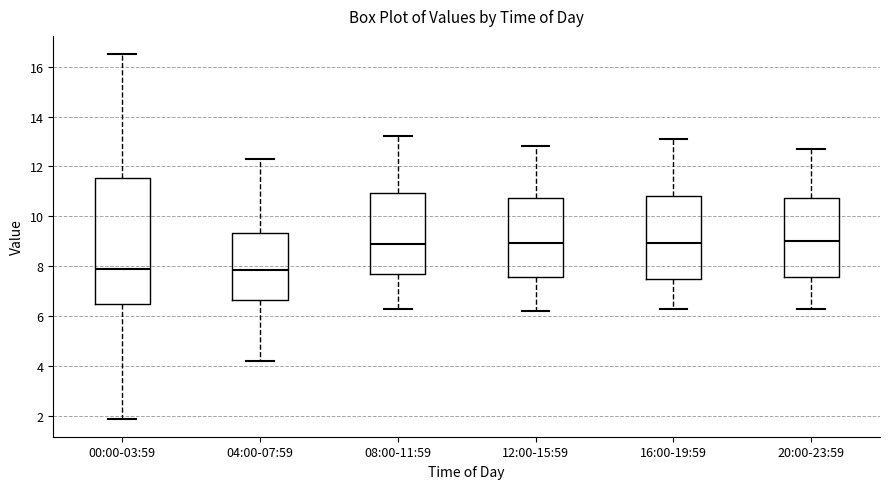

Reading left to right, read every box against the y-axis: the position of its median line, the range the box covers, and the ends of its whiskers. The values are not printed on the chart, so give them approximately, as read against the axis.

00:00-03:59: median 8.0, box 6.4 to 11.6, whiskers 2.0 to 16.6
04:00-07:59: median 7.8, box 6.6 to 9.4, whiskers 4.2 to 12.4
08:00-11:59: median 9.0, box 7.6 to 11.0, whiskers 6.4 to 13.2
12:00-15:59: median 9.0, box 7.6 to 10.8, whiskers 6.2 to 12.8
16:00-19:59: median 9.0, box 7.4 to 10.8, whiskers 6.4 to 13.2
20:00-23:59: median 9.0, box 7.6 to 10.8, whiskers 6.4 to 12.8